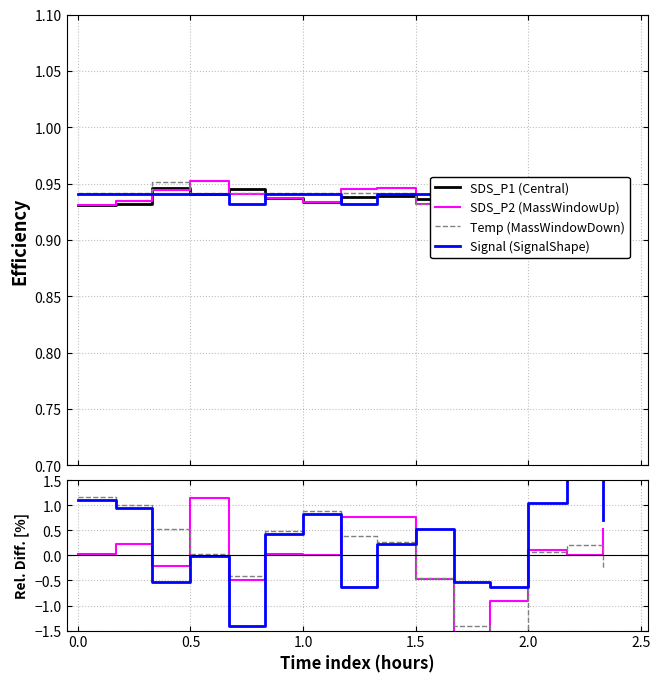

Reading left to right, what are all the values shown in this chart?

SDS_P1: 0.9	0.9	0.9	0.9	0.9	0.9	0.9	0.9	0.9	0.9	1.0	0.9	0.9	0.9	0.9
SDS_P2: 0.9	0.9	0.9	1.0	0.9	0.9	0.9	0.9	0.9	0.9	0.9	0.9	0.9	0.9	0.9
Temp: 0.9	0.9	1.0	0.9	0.9	0.9	0.9	0.9	0.9	0.9	0.9	0.9	0.9	0.9	0.9
Signal: 0.9	0.9	0.9	0.9	0.9	0.9	0.9	0.9	0.9	0.9	0.9	0.9	0.9	0.9	0.9